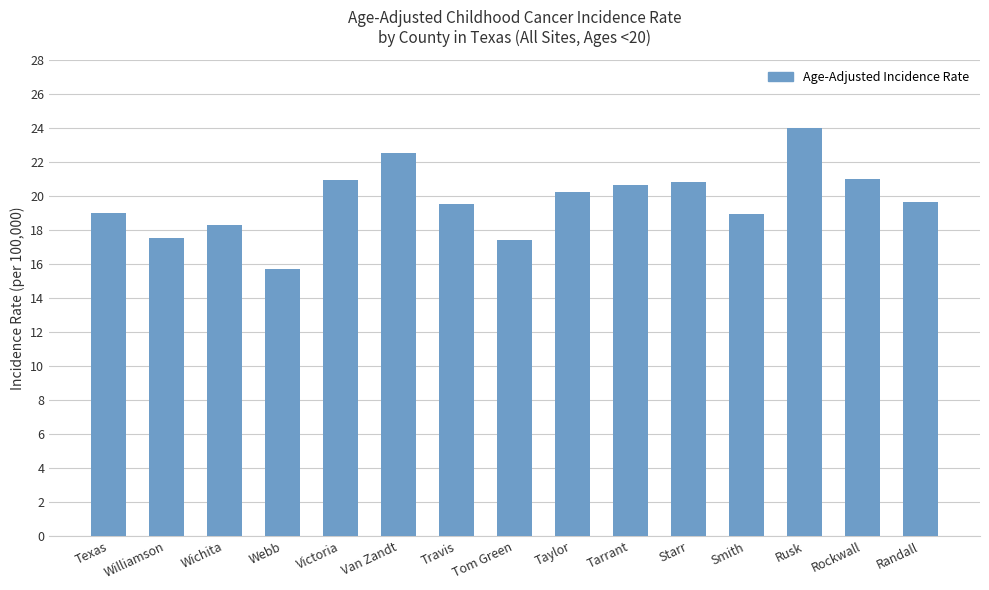

True or false: the data shows 24.0 at Rusk.

True